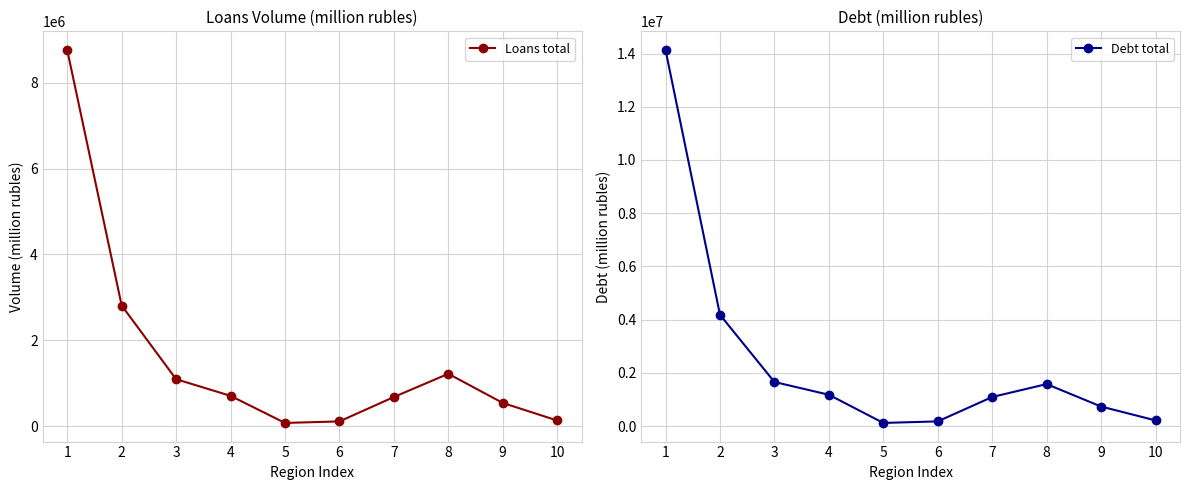

How many data points does each series have?

10